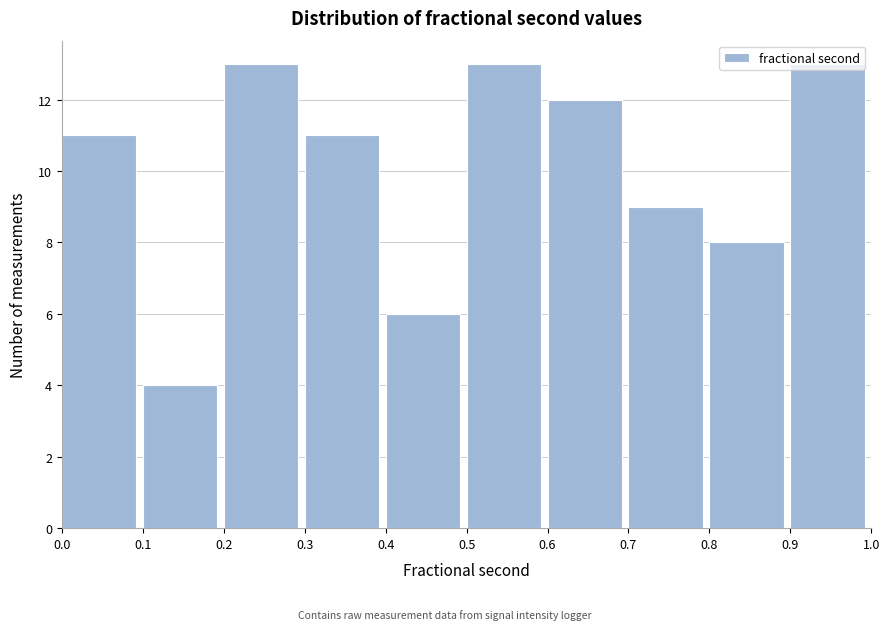

How tall is the bar that spans 0.1 to 0.2 on the x-axis? The values are not printed on the chart, so give them approximately, as read against the axis.

4